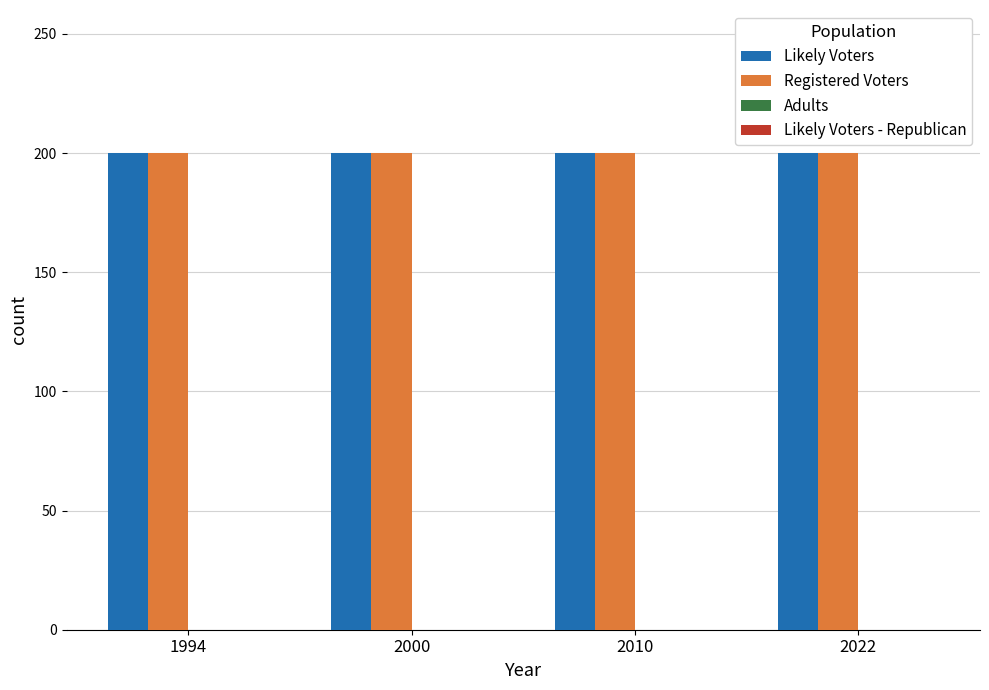

How many data points does each series have?

4